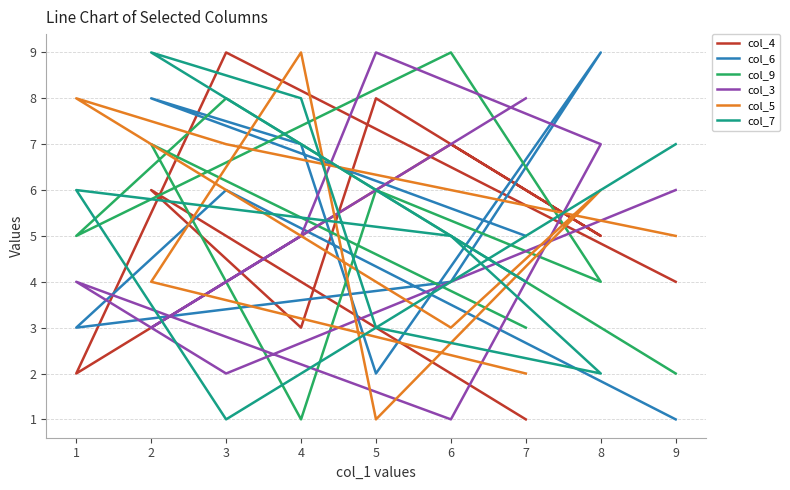

What is the difference between the maximum and minimum values in the col_6 series?

8